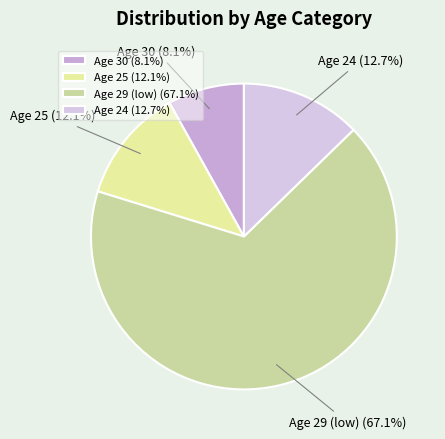

Count the number of slices in the pie.

4